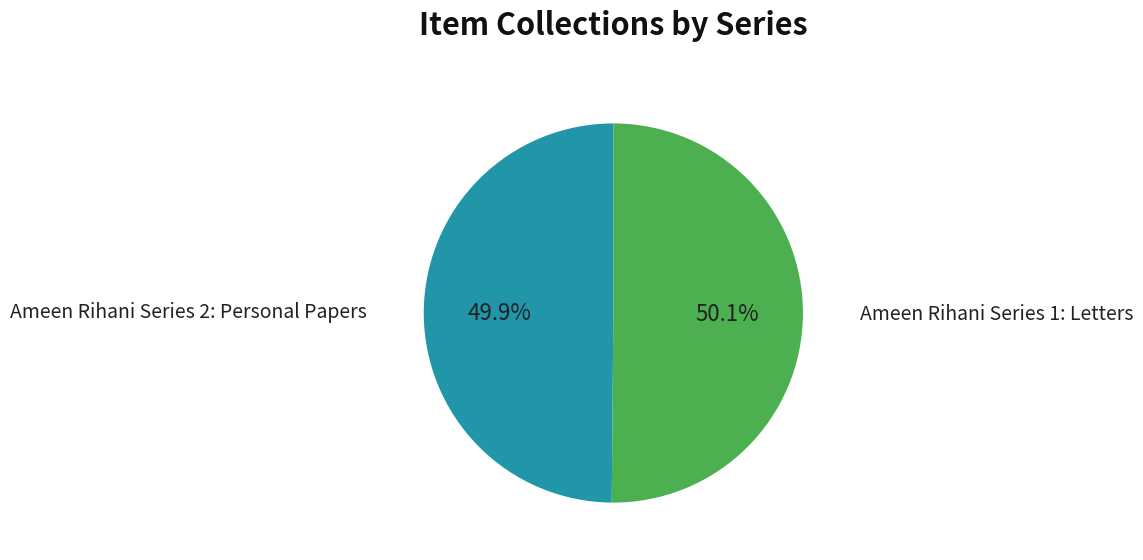

To the nearest percent, what percentage of the pie is Ameen Rihani Series 1: Letters?

50%